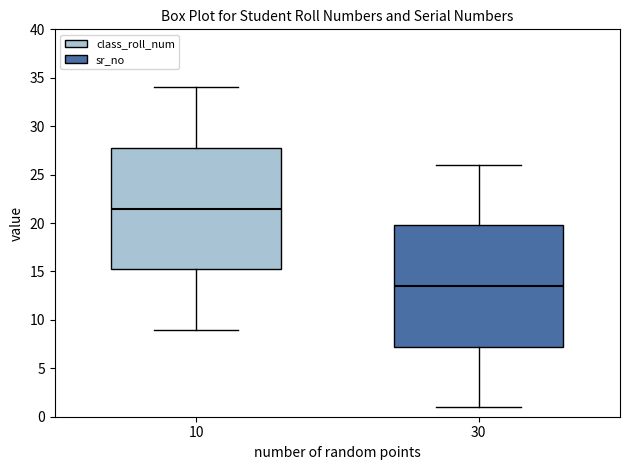

Reading left to right, transcribe this box plot: for each box, give where its median line is, the range the box spans, and where its two whiskers end, as read against the y-axis. The values are not printed on the chart, so give them approximately, as read against the axis.

10: median 21.5, box 15.5 to 28.0, whiskers 9.0 to 34.0
30: median 13.5, box 7.5 to 20.0, whiskers 1.0 to 26.0